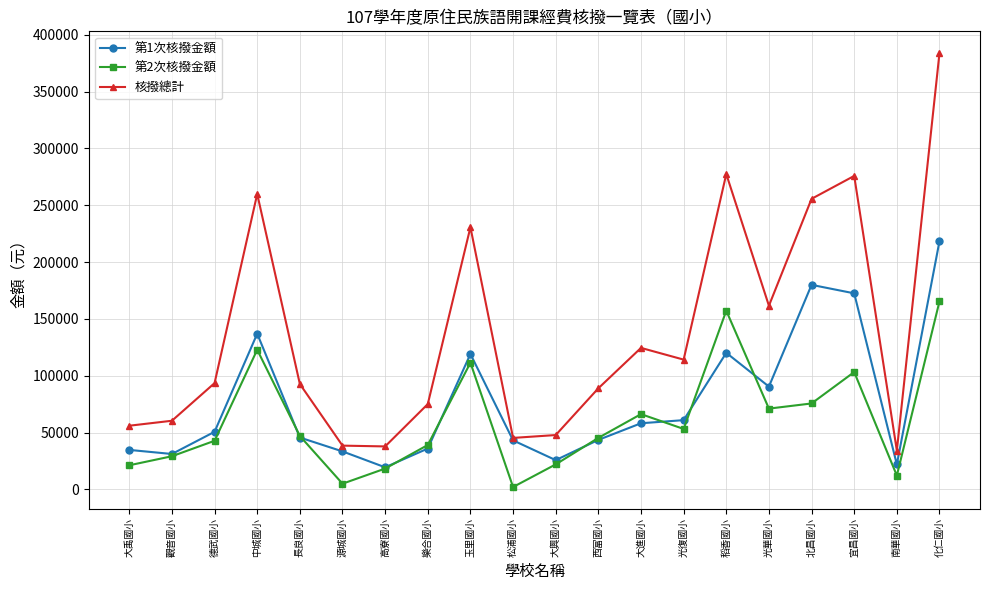

What position from the right is 中城國小?

17